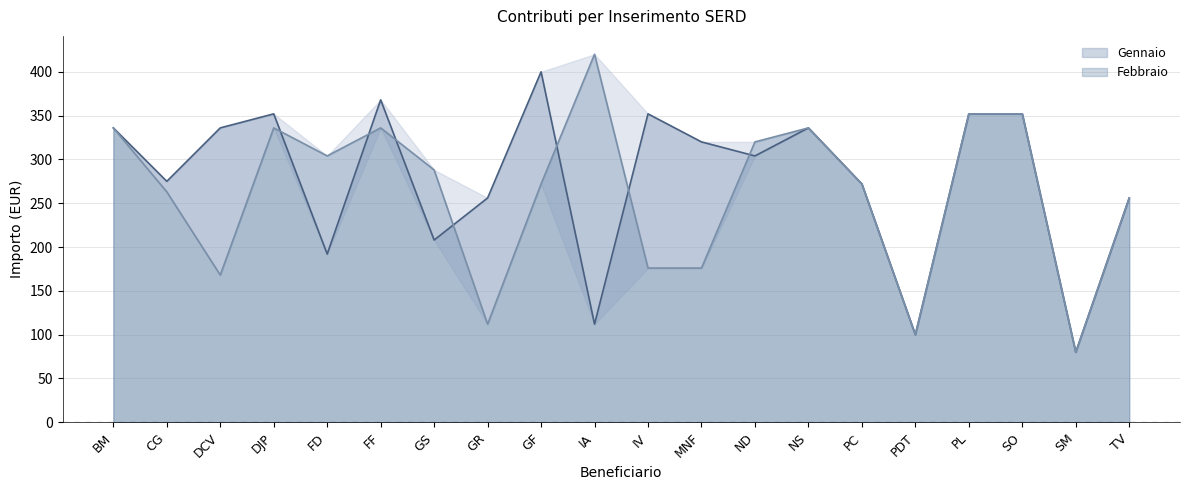

True or false: Febbraio and Gennaio cross at least once.

True